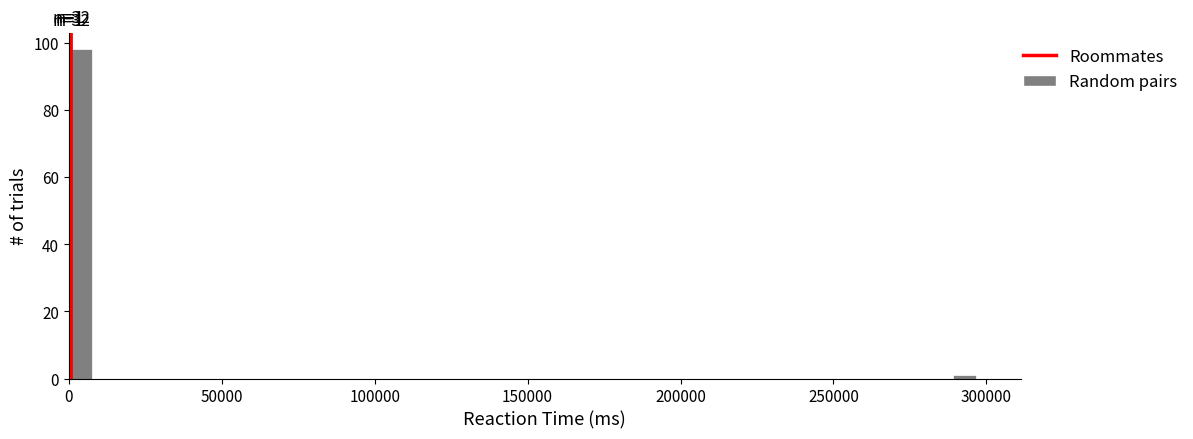

Around what value on the x-axis is the tallest bar? Give the approximate position of its centre, as read against the axis.

5000